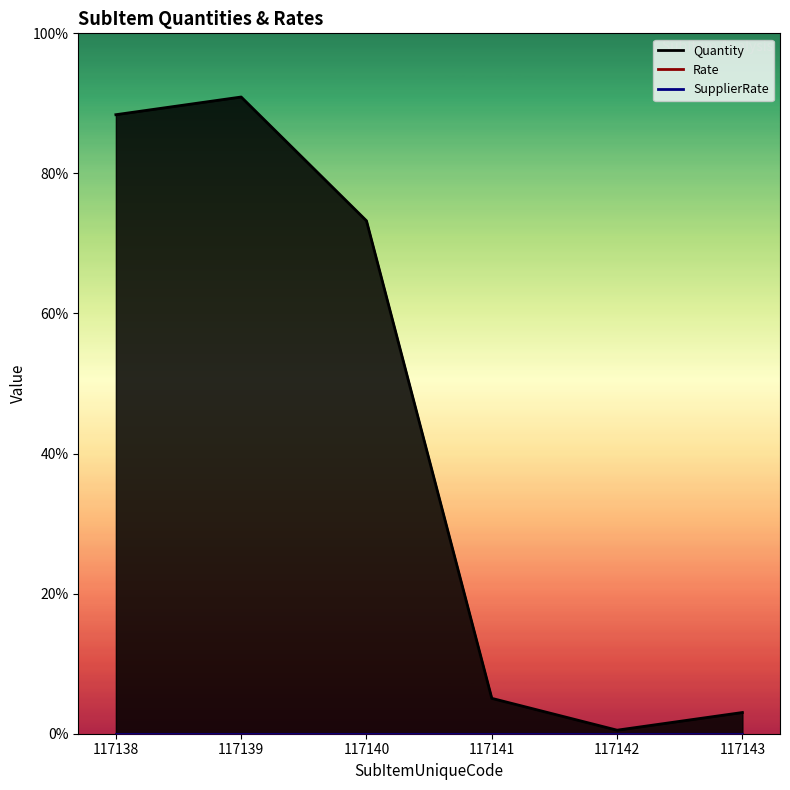

What is the difference between the maximum and minimum values in the Quantity series?

179